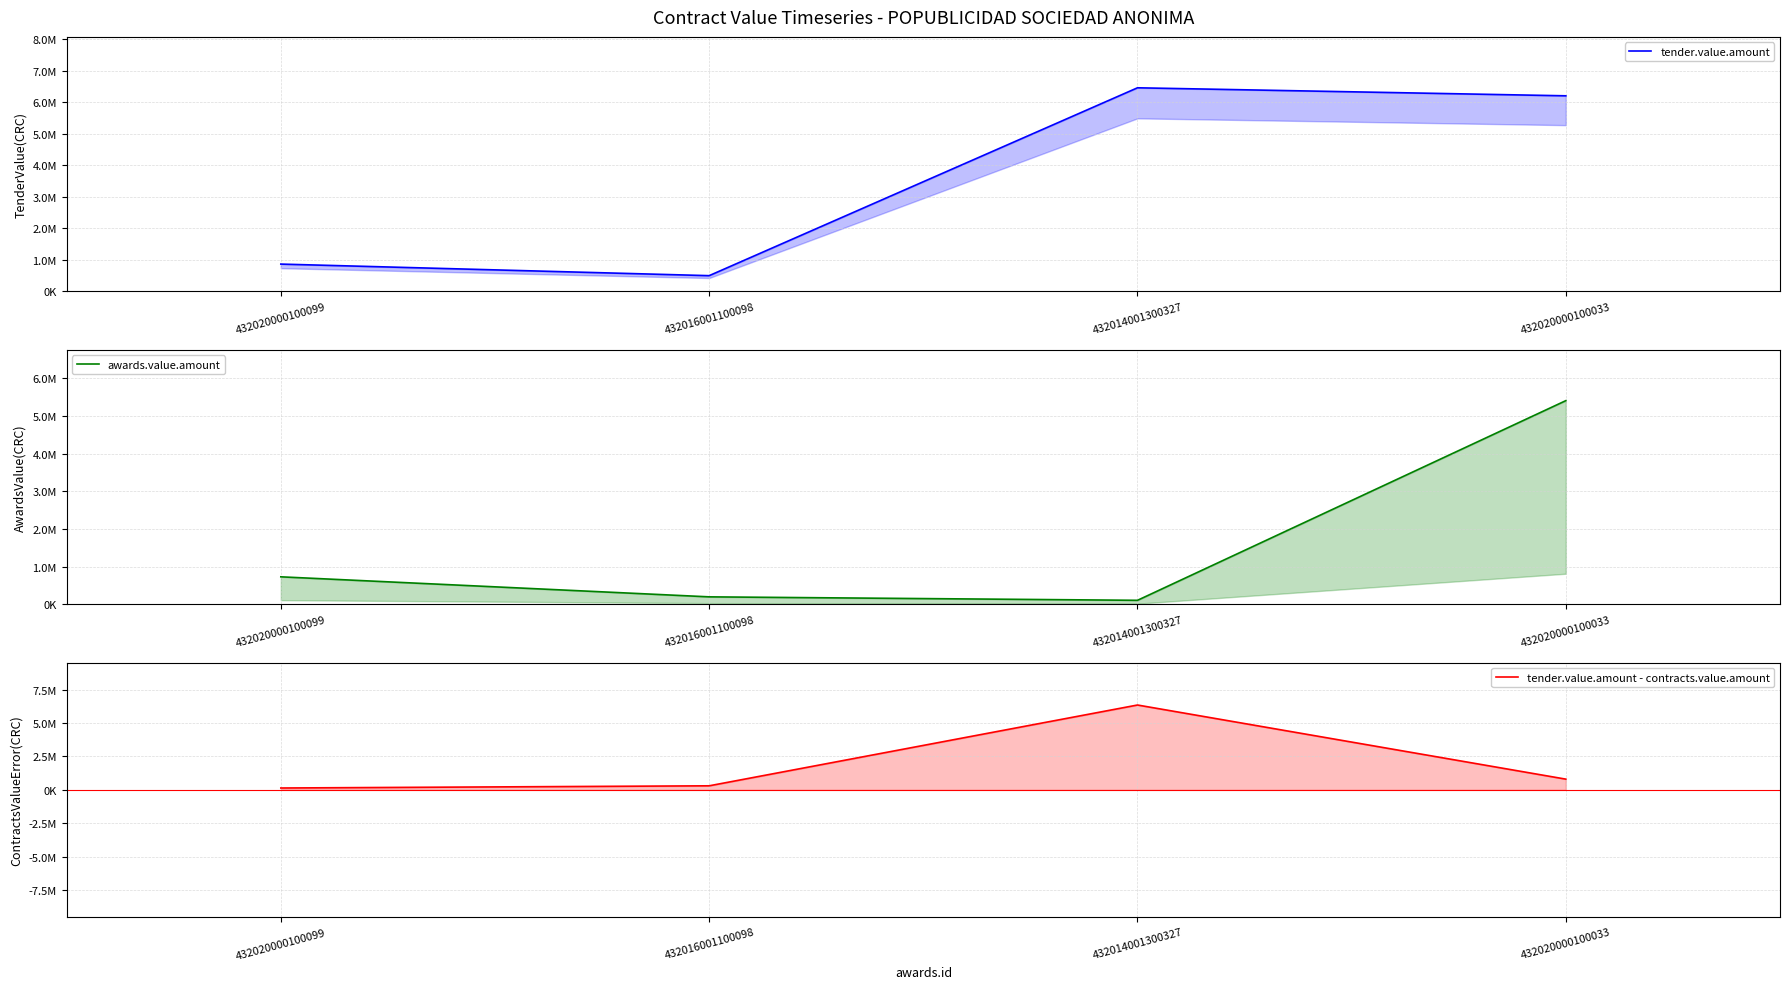

What is the difference between the second highest and second lowest values in the tender.value.amount series?

5338560.0